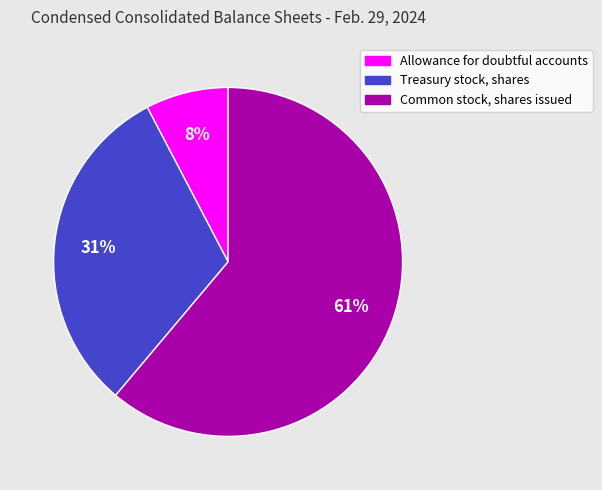

To the nearest percent, what portion does Allowance for doubtful accounts represent?

8%